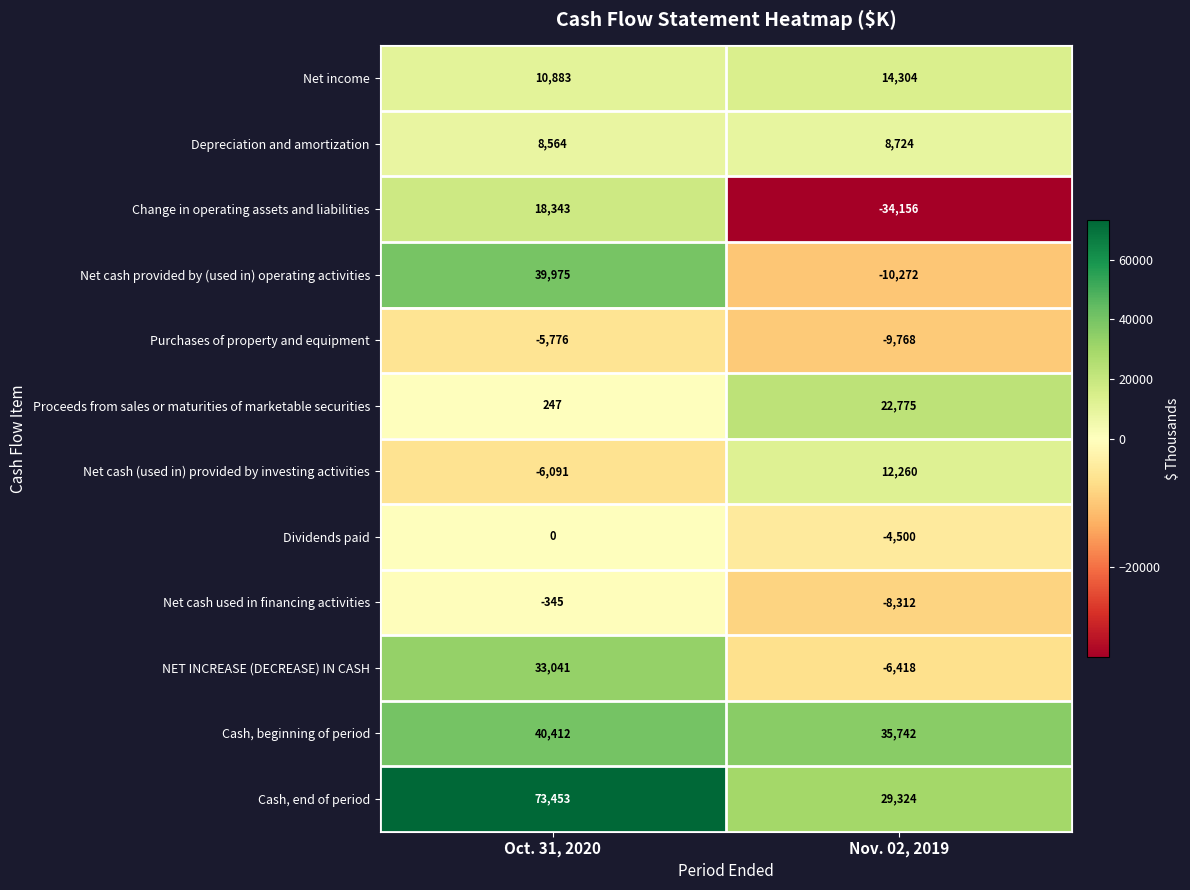

At Nov. 02, 2019, list the series in order from largest to smallest.

Cash, beginning of period, Cash, end of period, Proceeds from sales or maturities of marketable securities, Net income, Net cash (used in) provided by investing activities, Depreciation and amortization, Dividends paid, NET INCREASE (DECREASE) IN CASH, Net cash used in financing activities, Purchases of property and equipment, Net cash provided by (used in) operating activities, Change in operating assets and liabilities